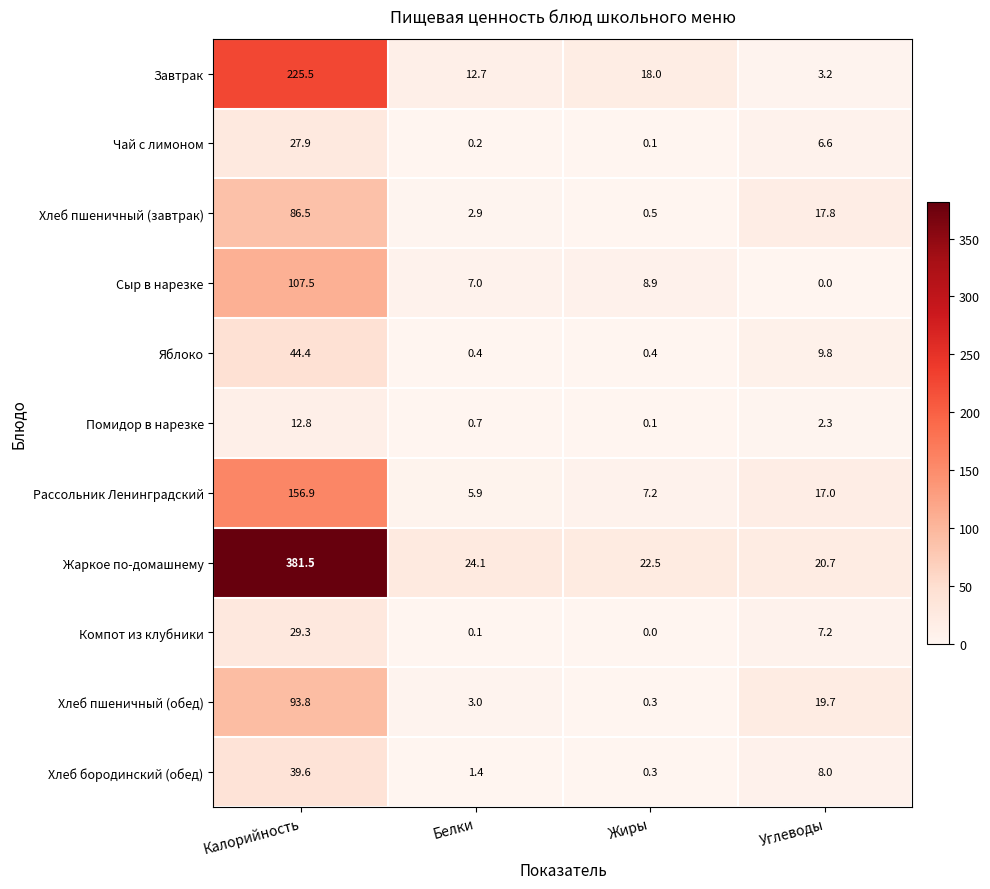

Which series has the largest total across all categories?

Жаркое по-домашнему